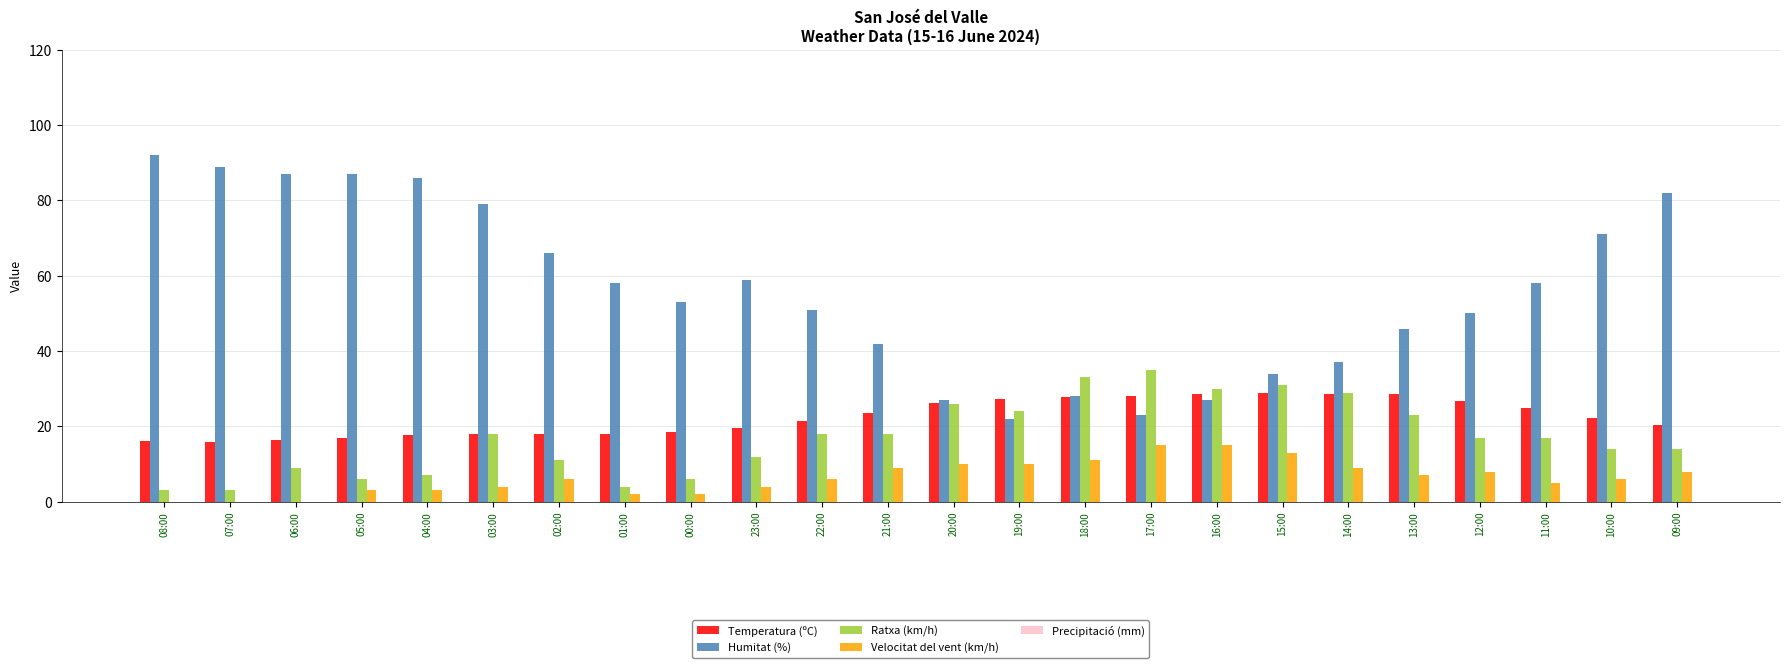

What is the total value across all series at 23:00?

94.7